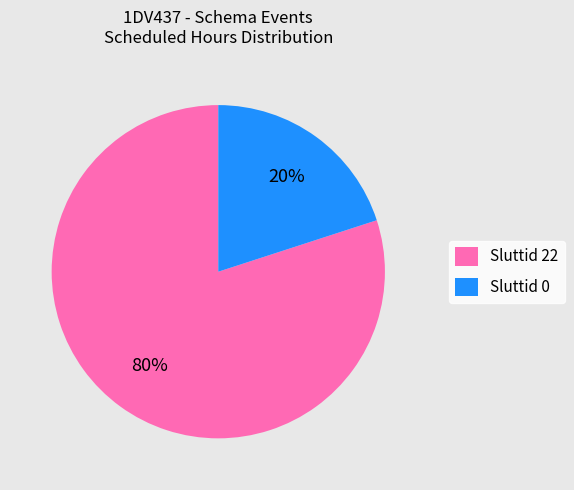

Is it true that Sluttid 22 is 80% of the pie?

True